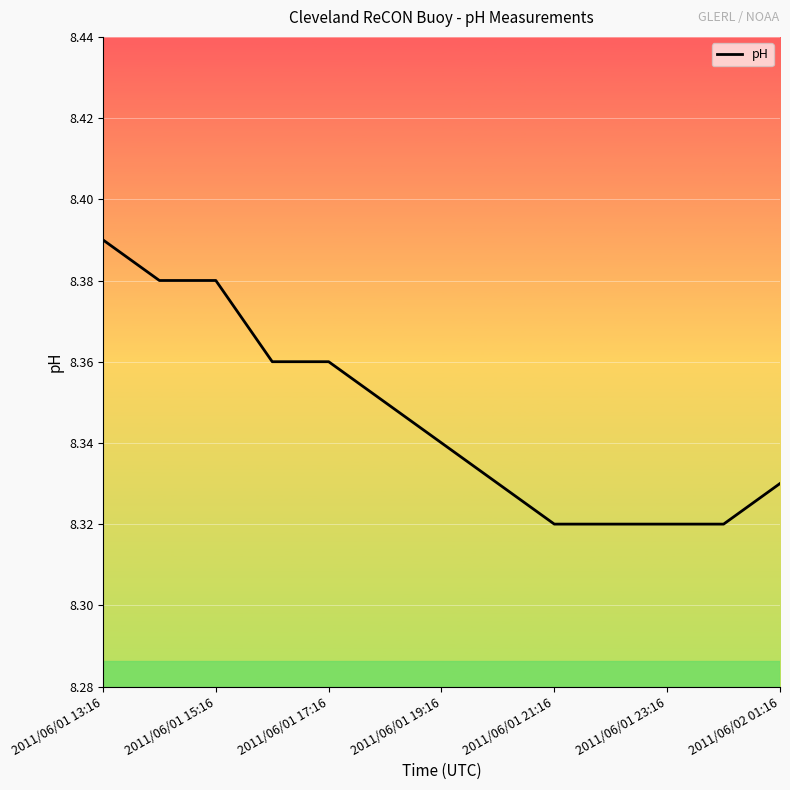

How many distinct data groups are displayed?

1